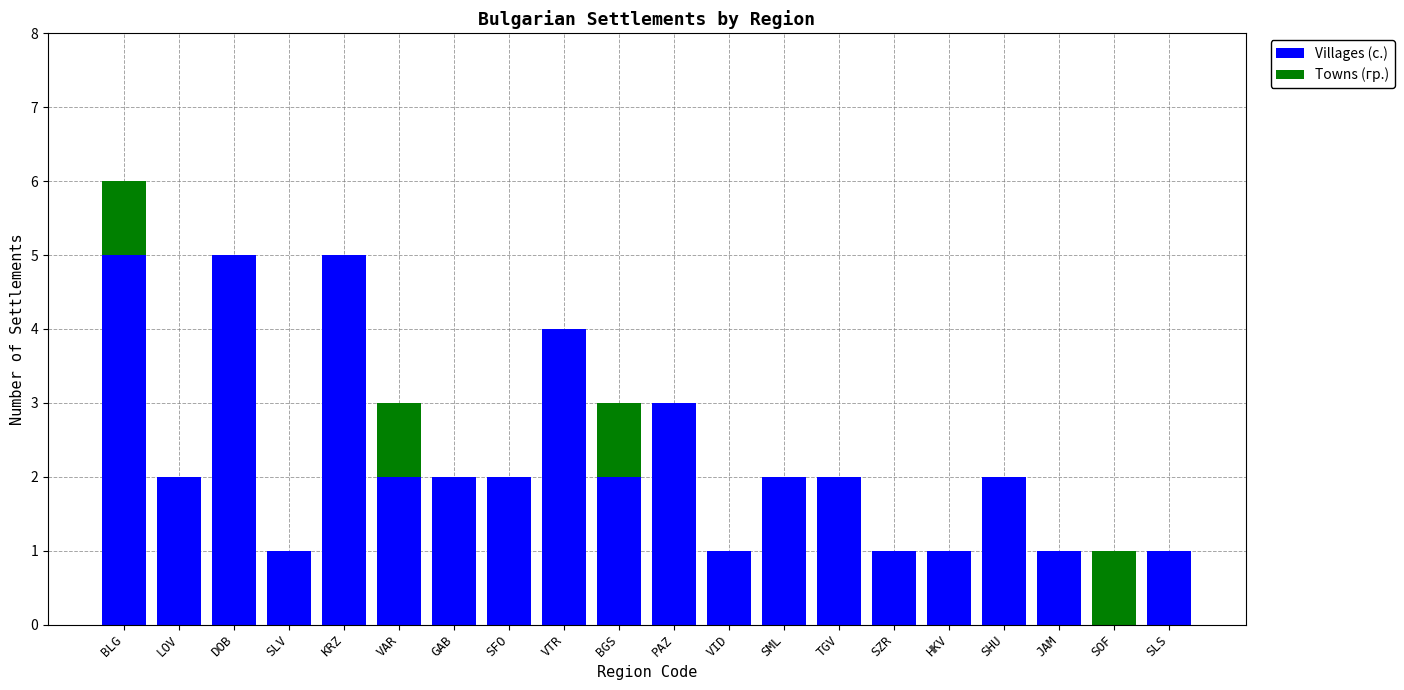

What is the highest value of the Villages (с.) series?

5